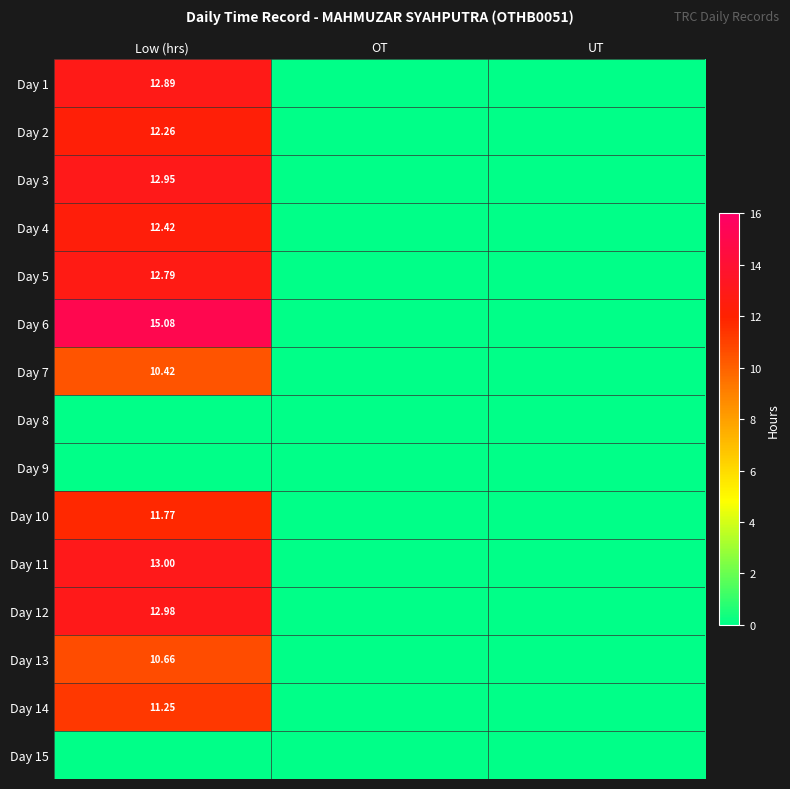

Is the value of Day 6 at UT greater than the value of Day 7 at OT?

No